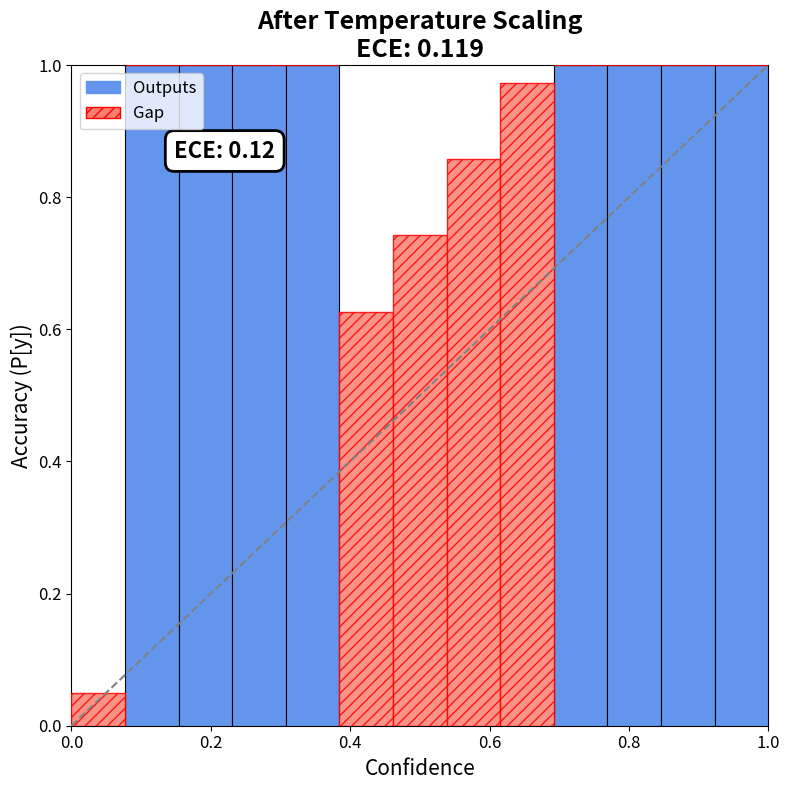

At how many categories does at least one series exceed 0?

13